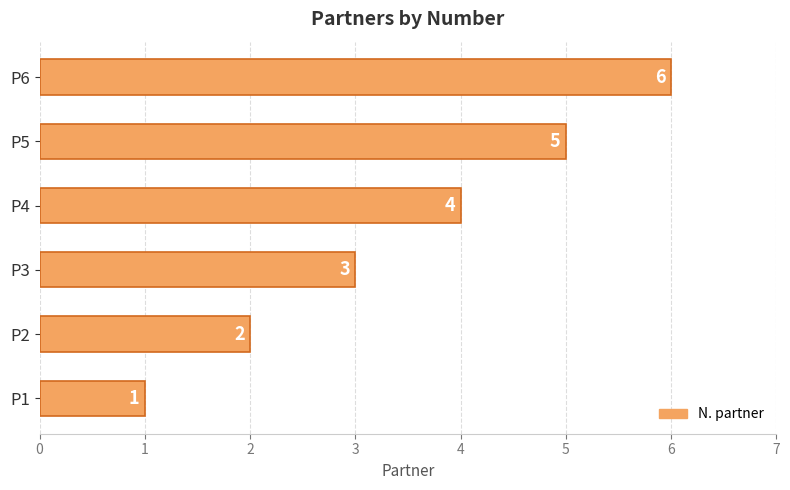

What is the ratio of the value at P2 to the value at P5?

0.4